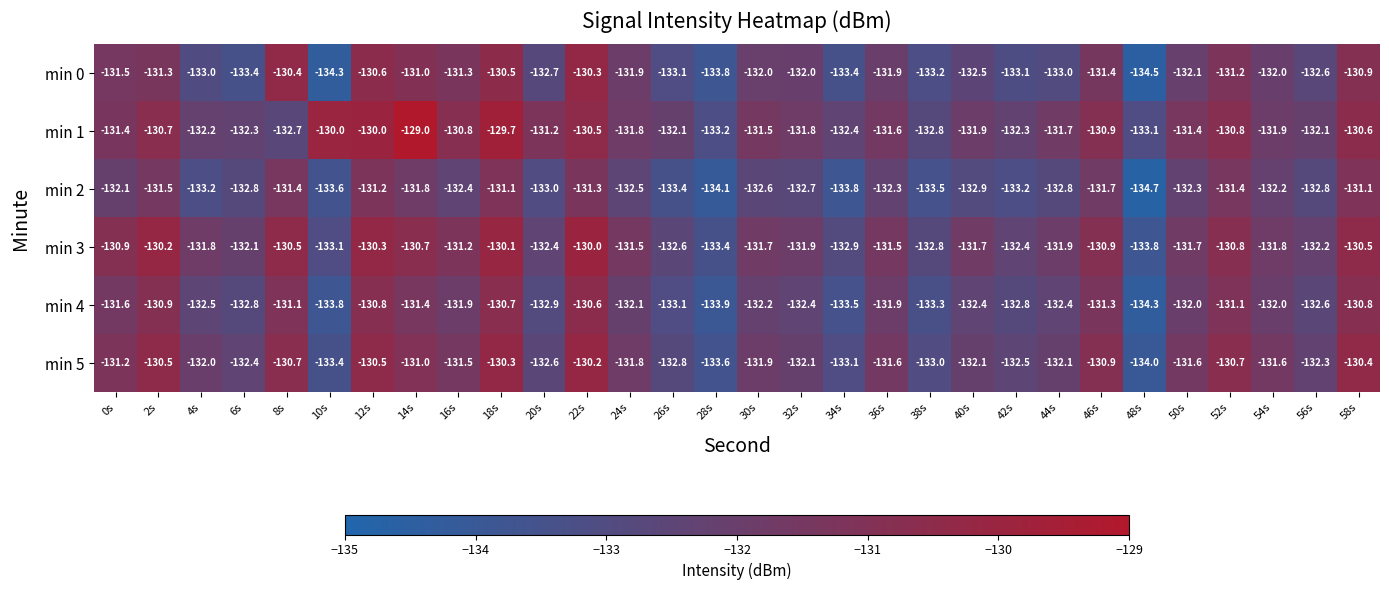

The value of min 0 at 58s is -130.9. True or false?

True